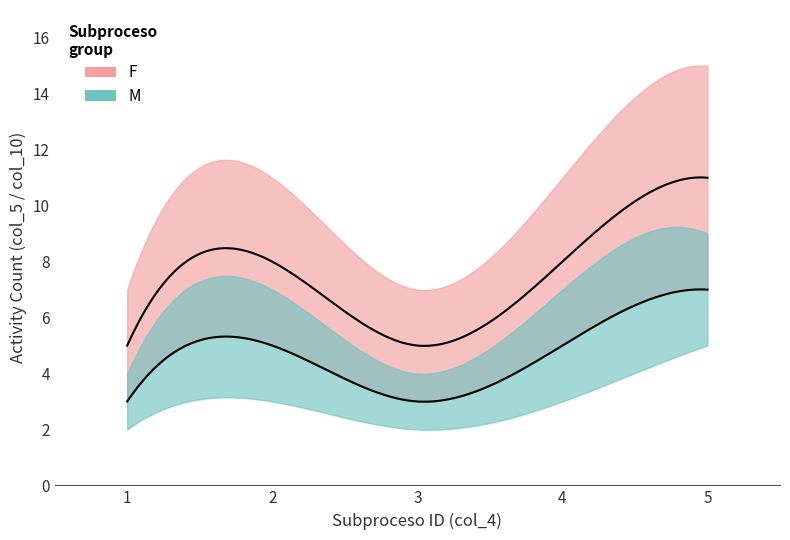

The Activity count lower series shows 10 at 5. True or false?

False